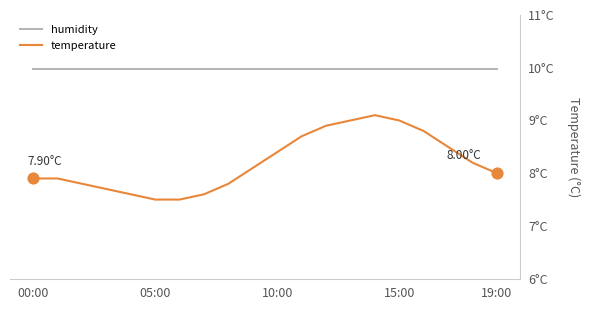

What are all the series names shown in the legend?

humidity, temperature